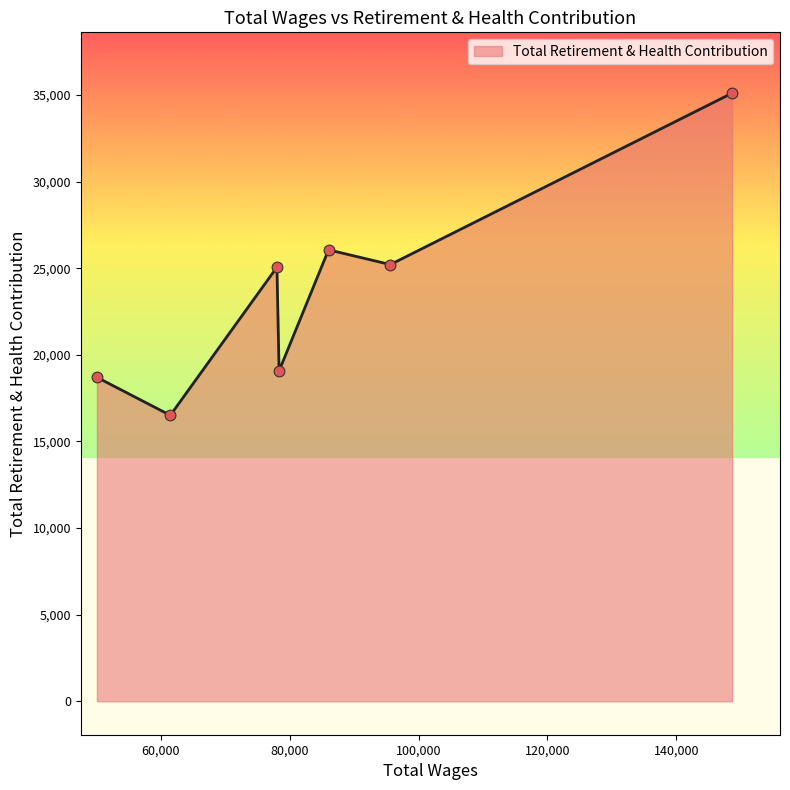

What is the greatest value displayed?

35110